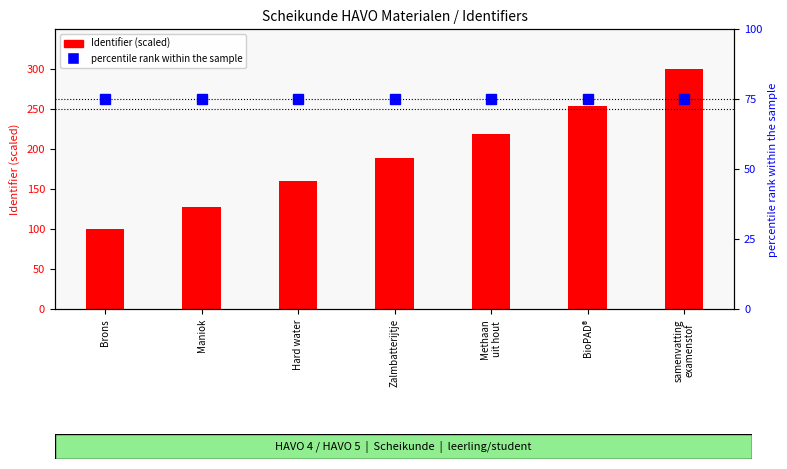

Does the chart contain any negative values?

No